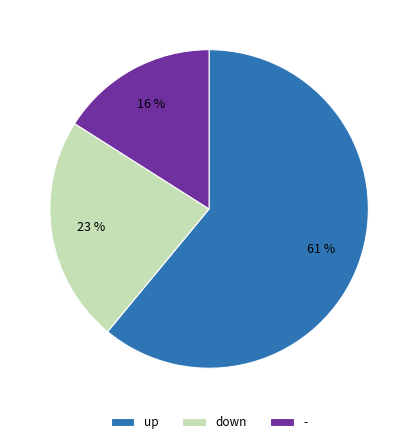

How many slices are in this pie chart?

3